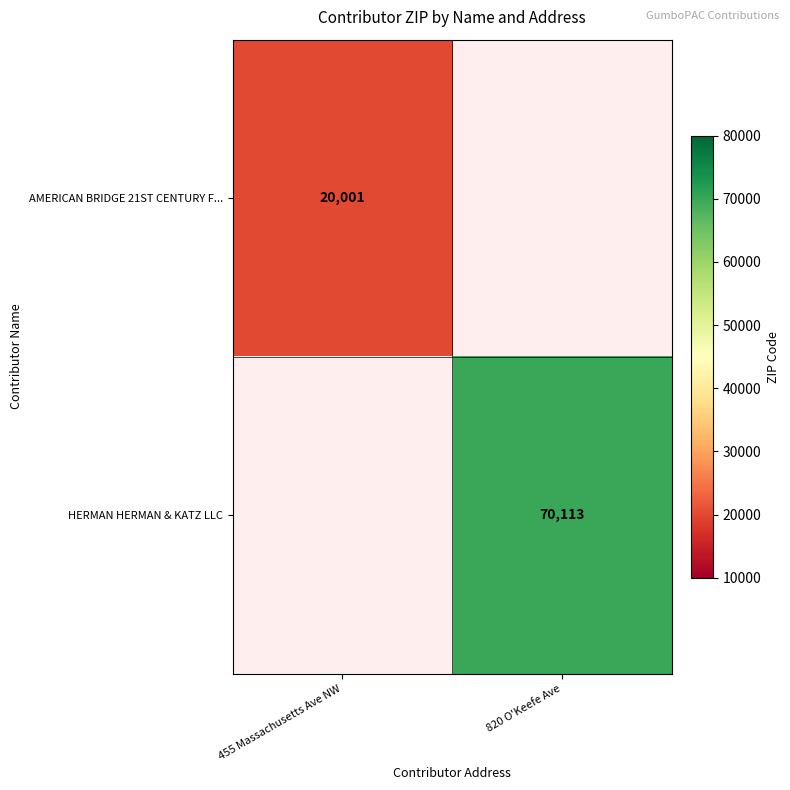

The value of HERMAN HERMAN & KATZ LLC at 820 O'Keefe Ave is 70113. True or false?

True